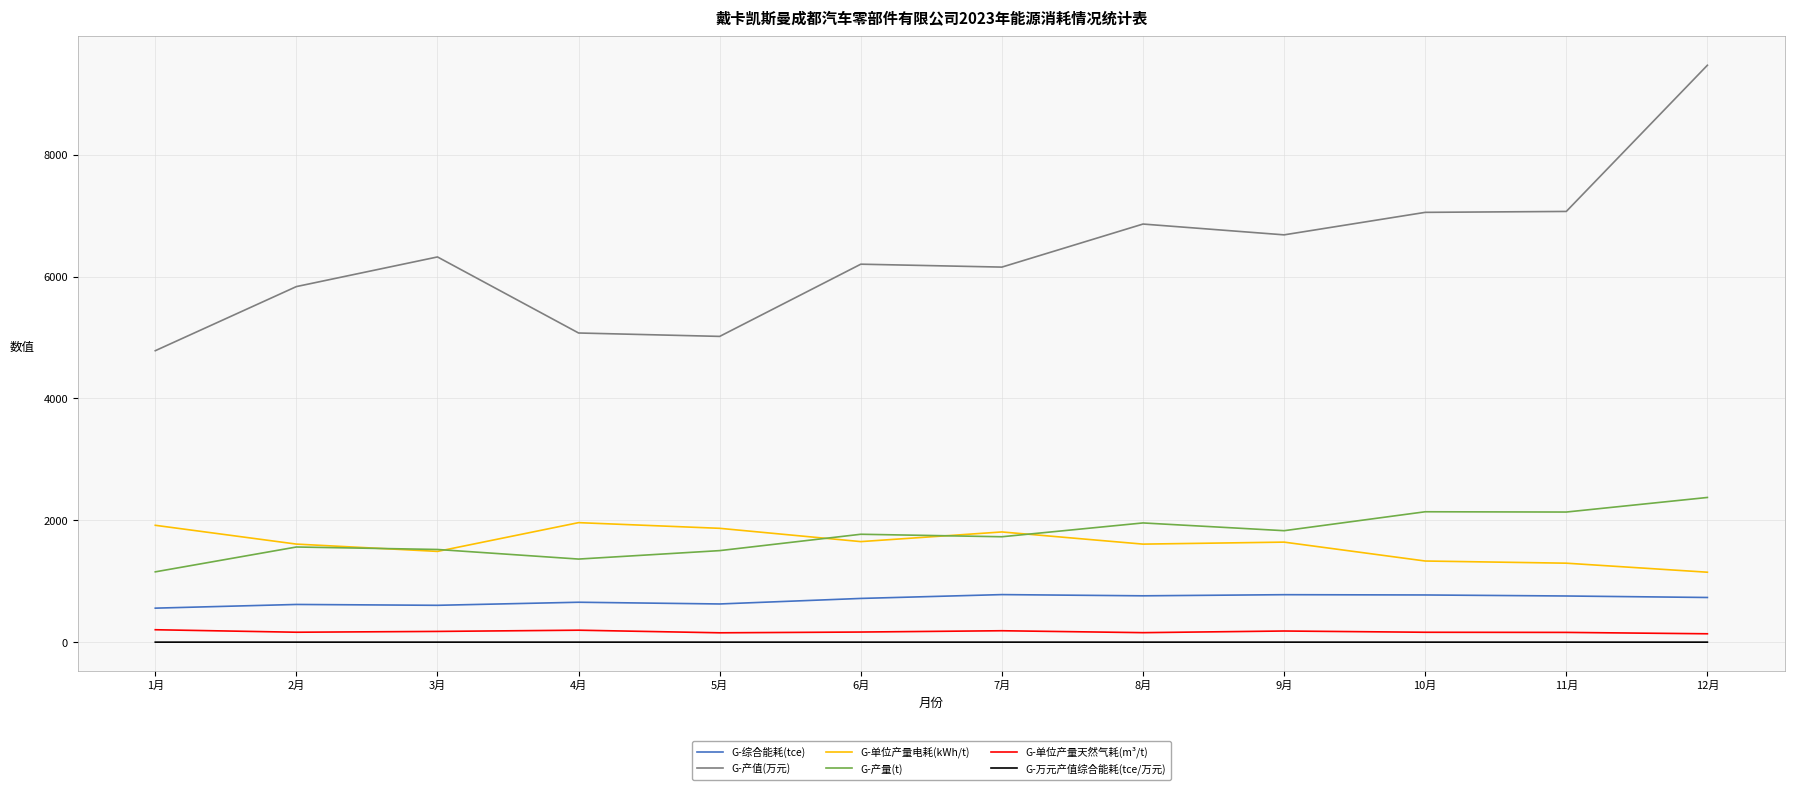

What is the minimum value for G-产量(t)?

1153.7